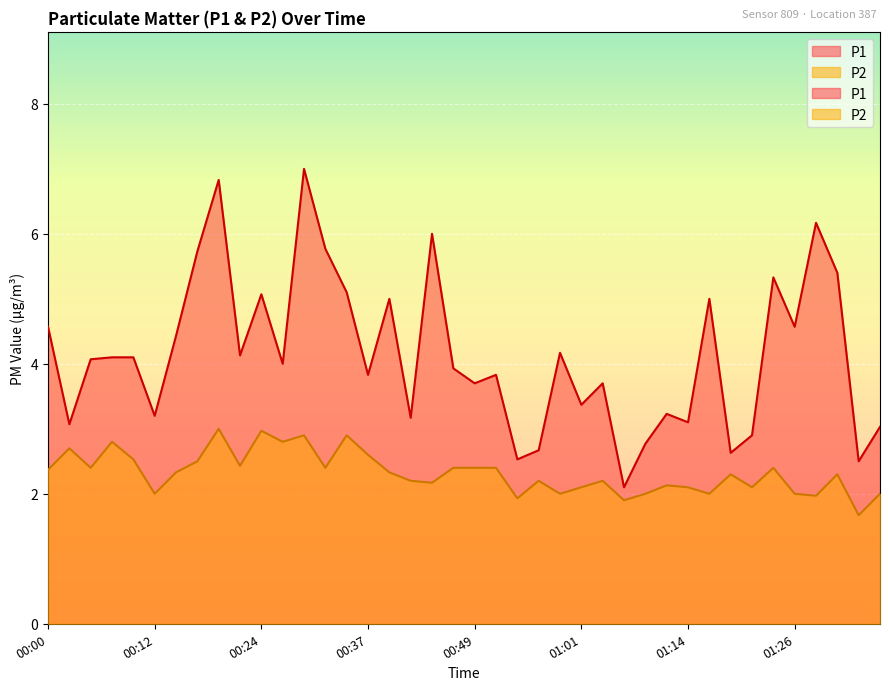

Count the number of data series in this chart.

2